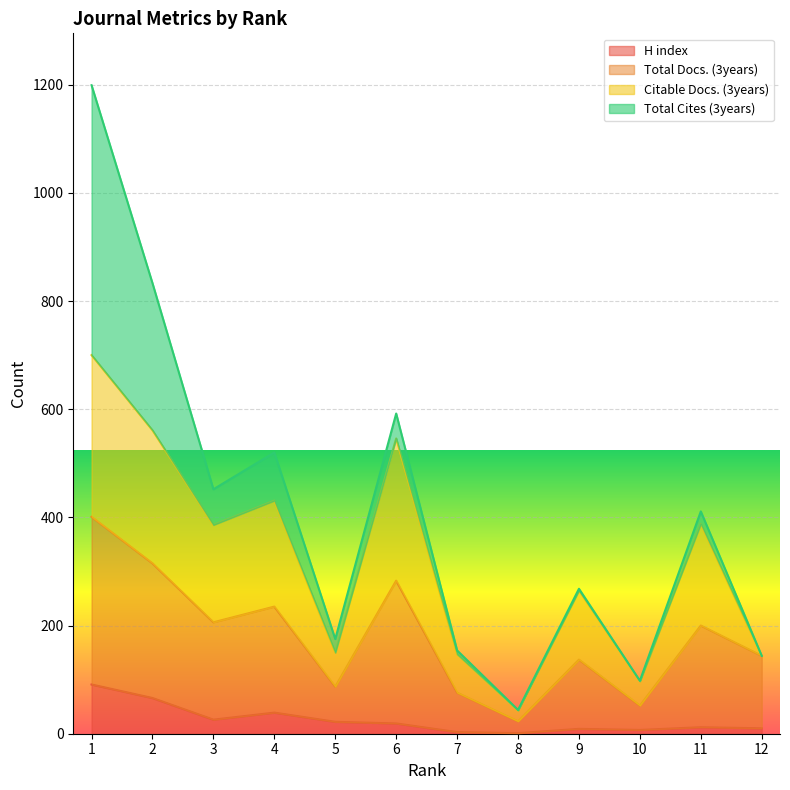

What are all the series names shown in the legend?

H index, Total Docs. (3years), Citable Docs. (3years), Total Cites (3years)